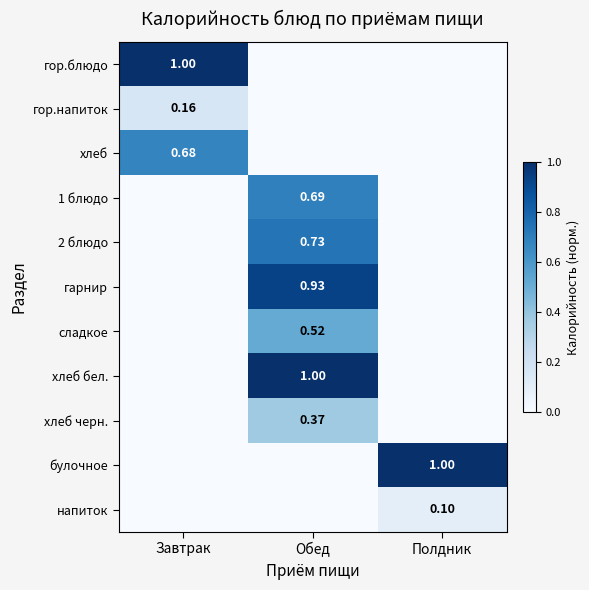

What is the difference between the 1 блюдо values at Обед and Завтрак?

0.7